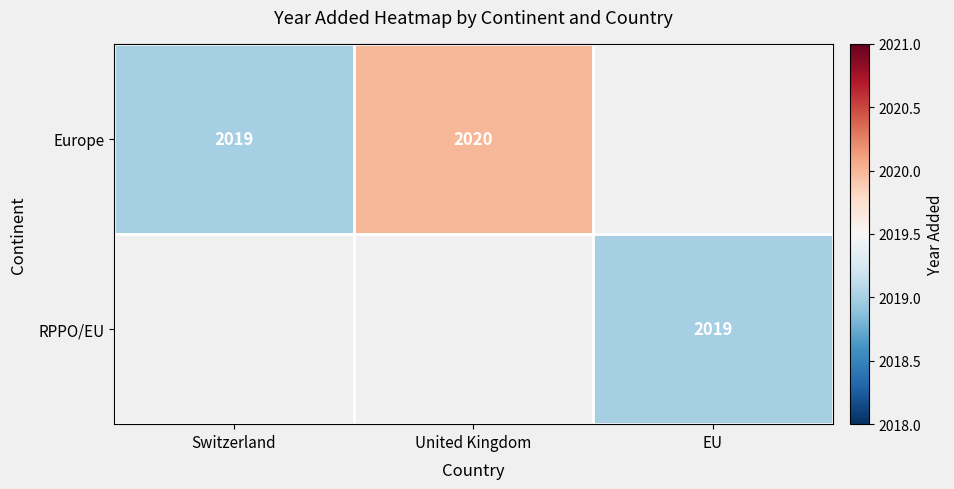

The value of Europe at Switzerland is 2019. True or false?

True